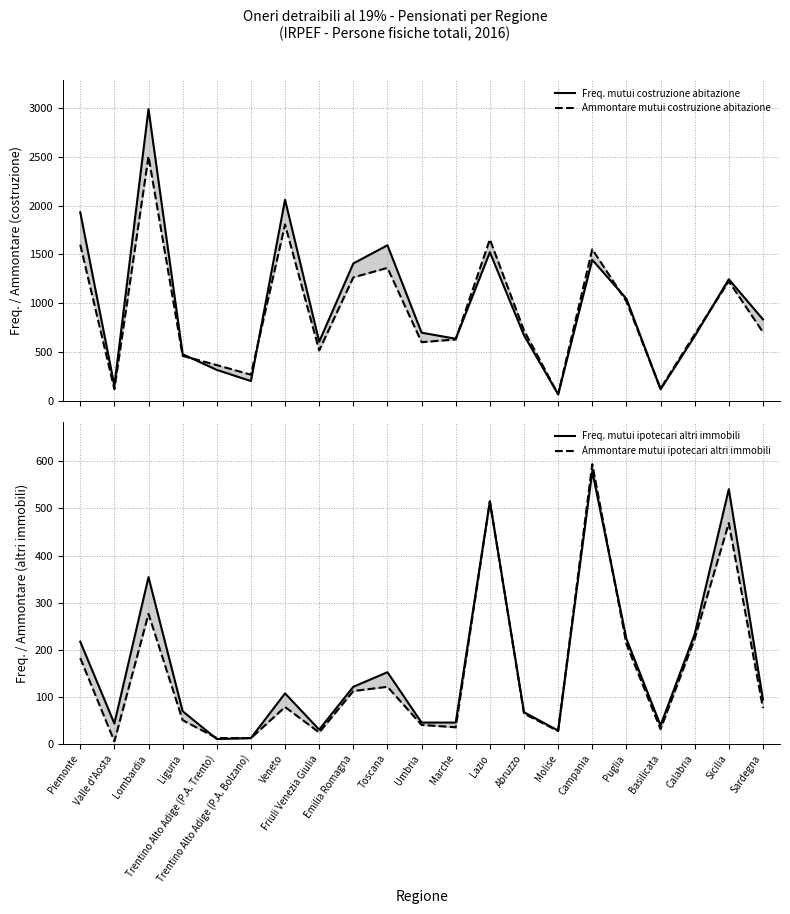

What is the label of the 15th point from the left?

Molise